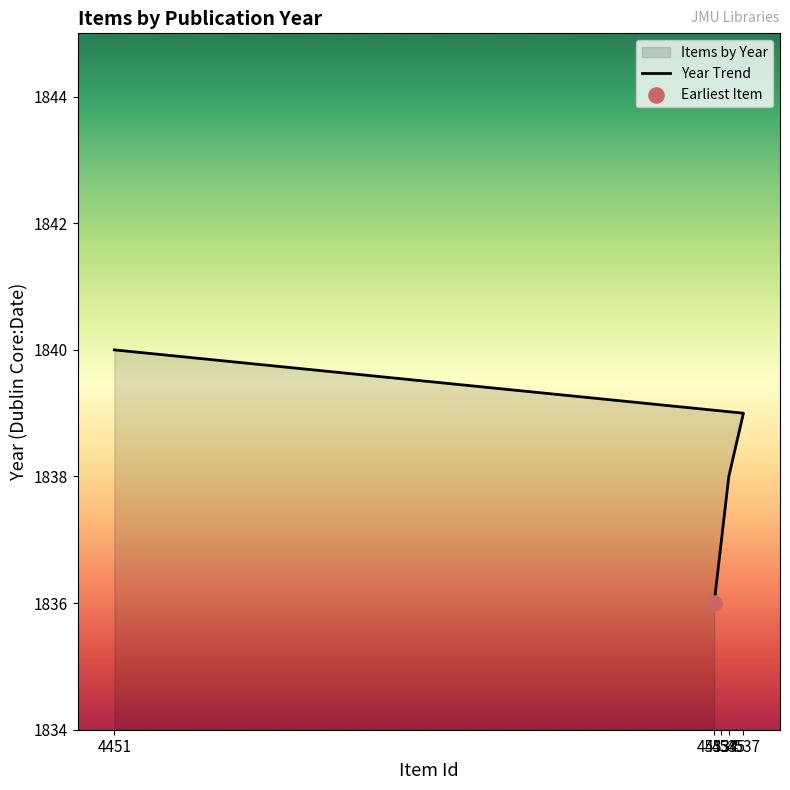

What is the change in value from 4533 to 4451?

+4